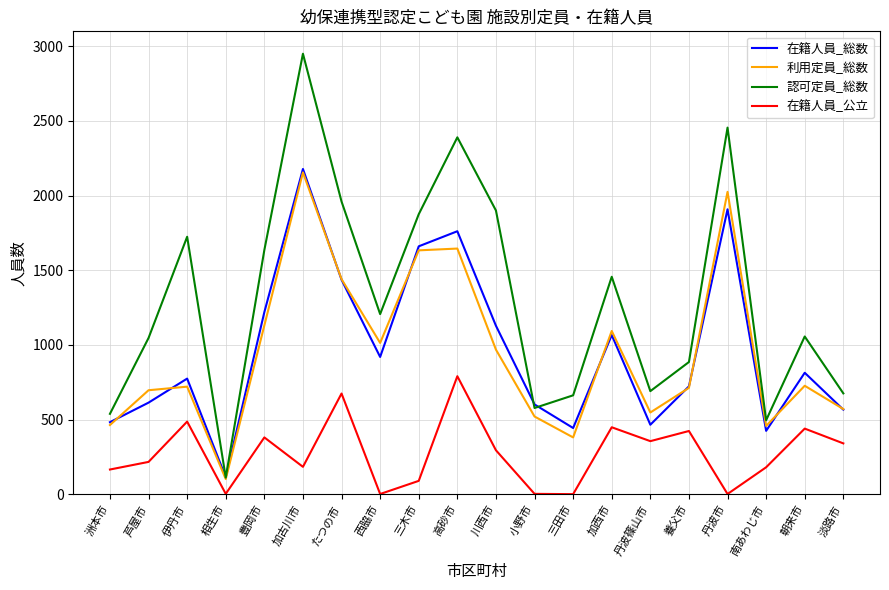

What is the total value across all series at 川西市?

4290